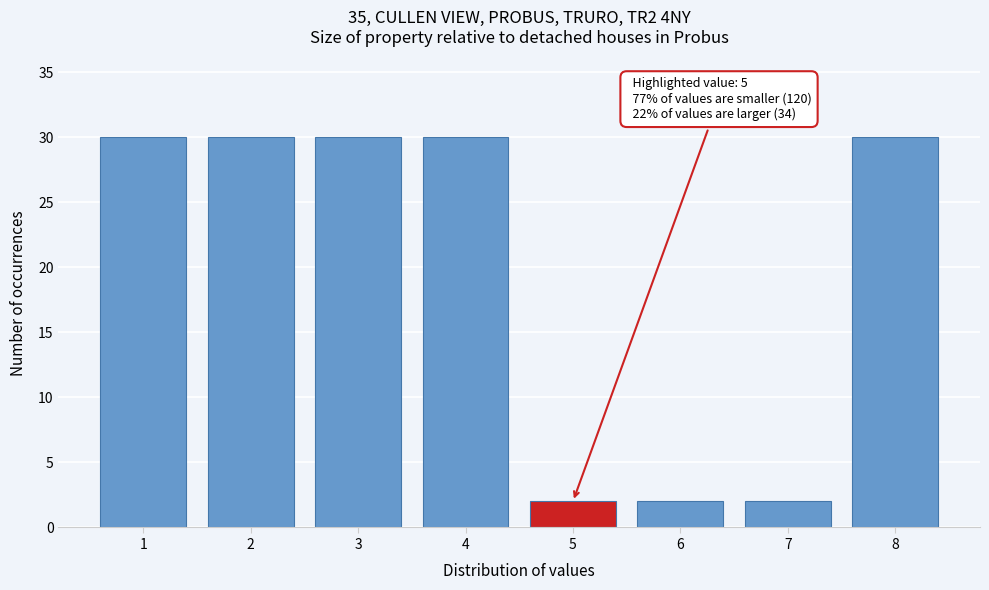

Reading right to left, what are all the values shown in this chart?

30	2	2	2	30	30	30	30